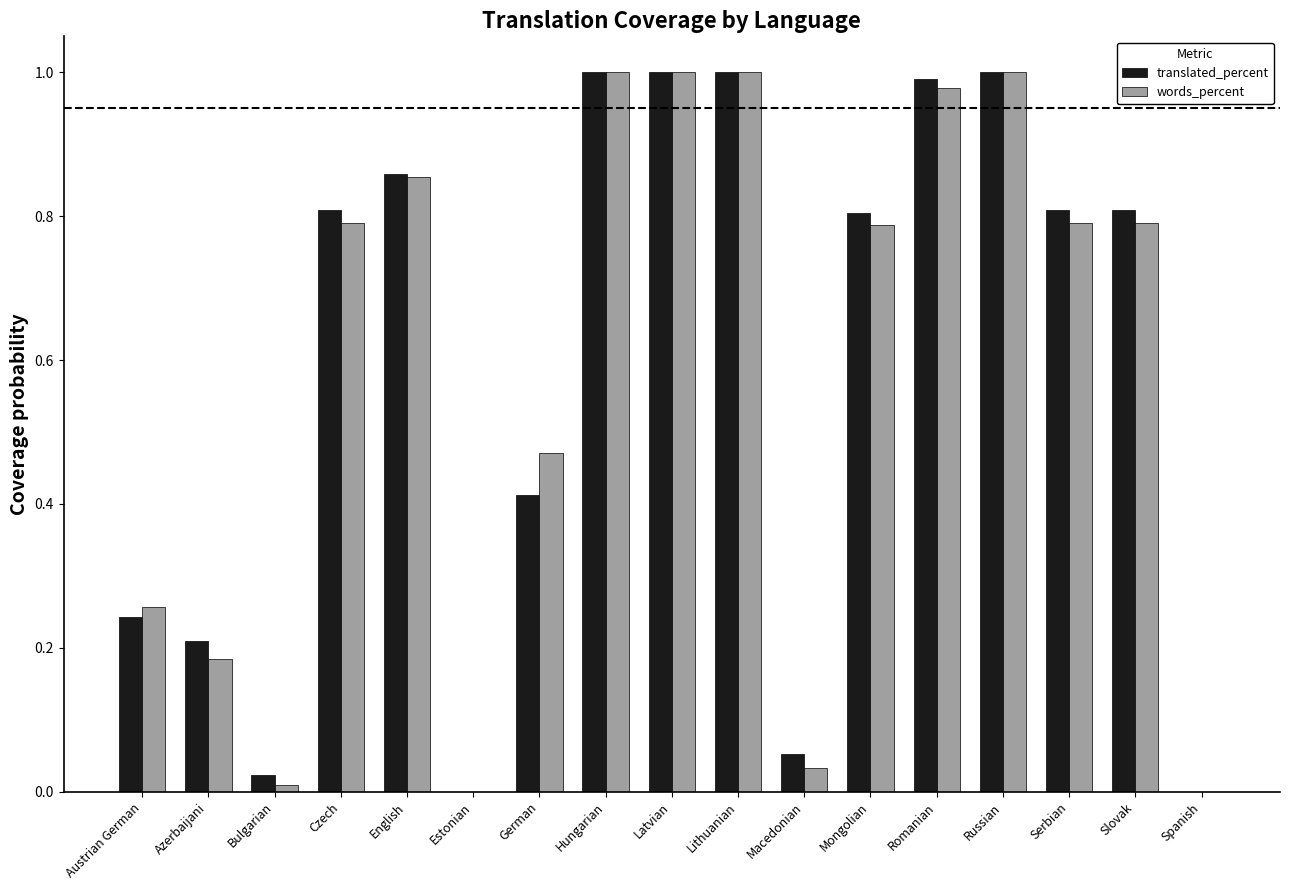

Between German and Spanish, which series saw the biggest shift?

words_percent